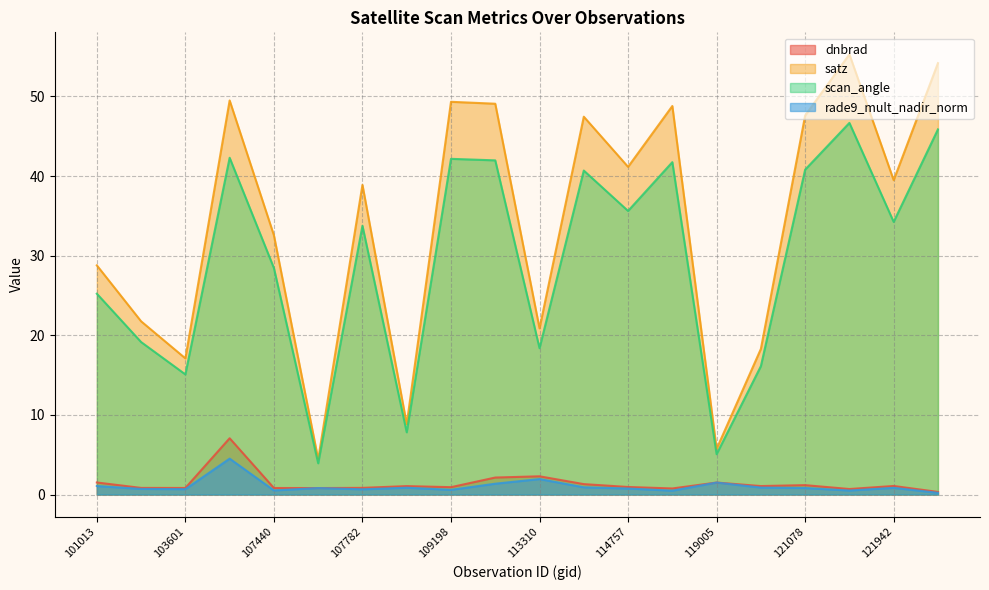

At which label is rade9_mult_nadir_norm closest to 2?

113310